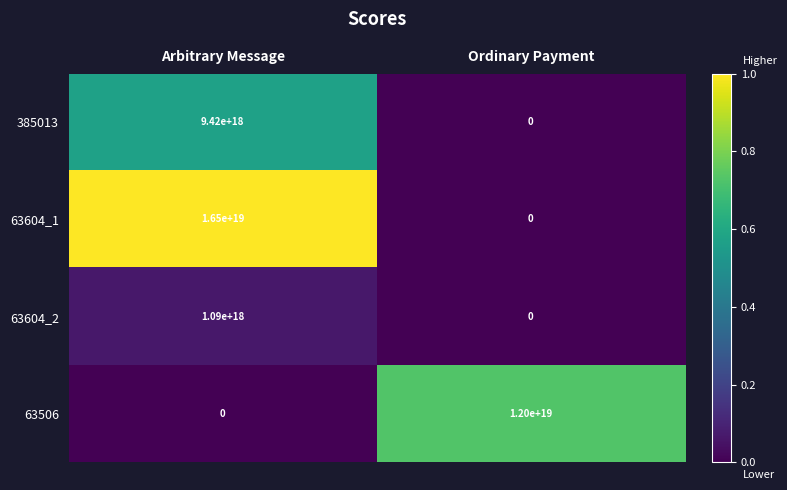

At Arbitrary Message, list the series in order from largest to smallest.

63604_1, 385013, 63604_2, 63506